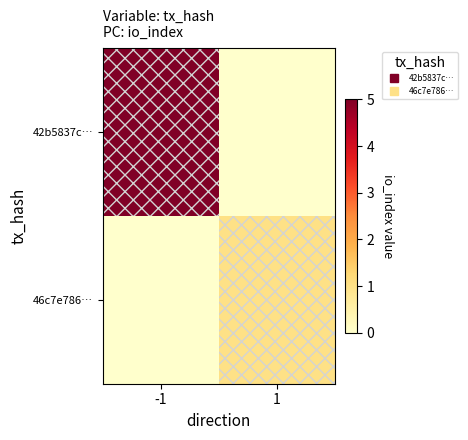

Which series has the largest range (max minus min)?

42b5837c…